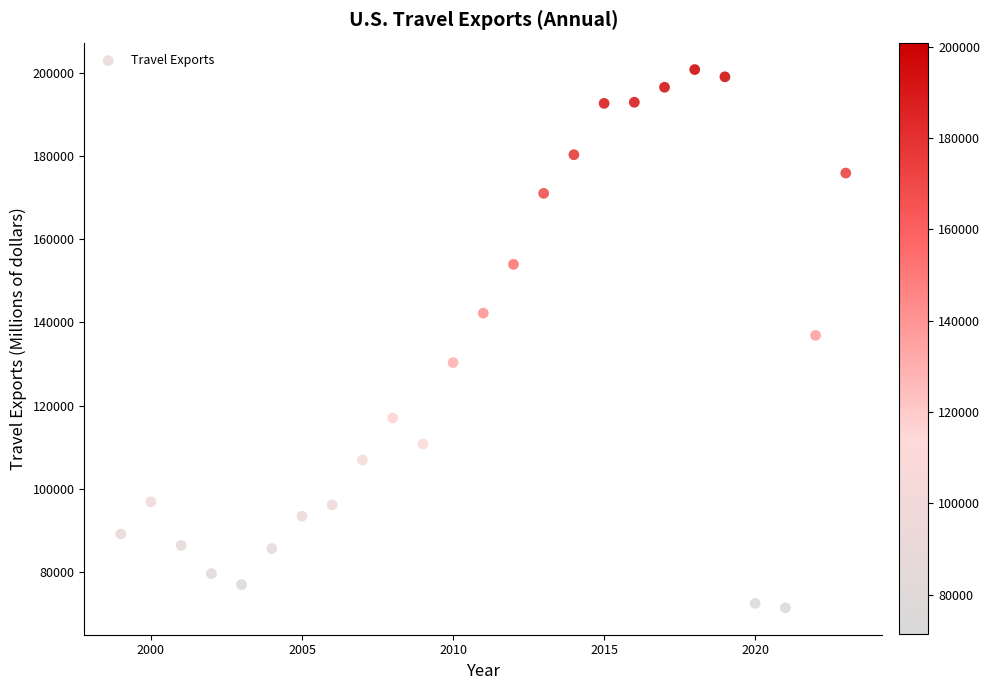

What is the range of Y values (max minus min)?

129313